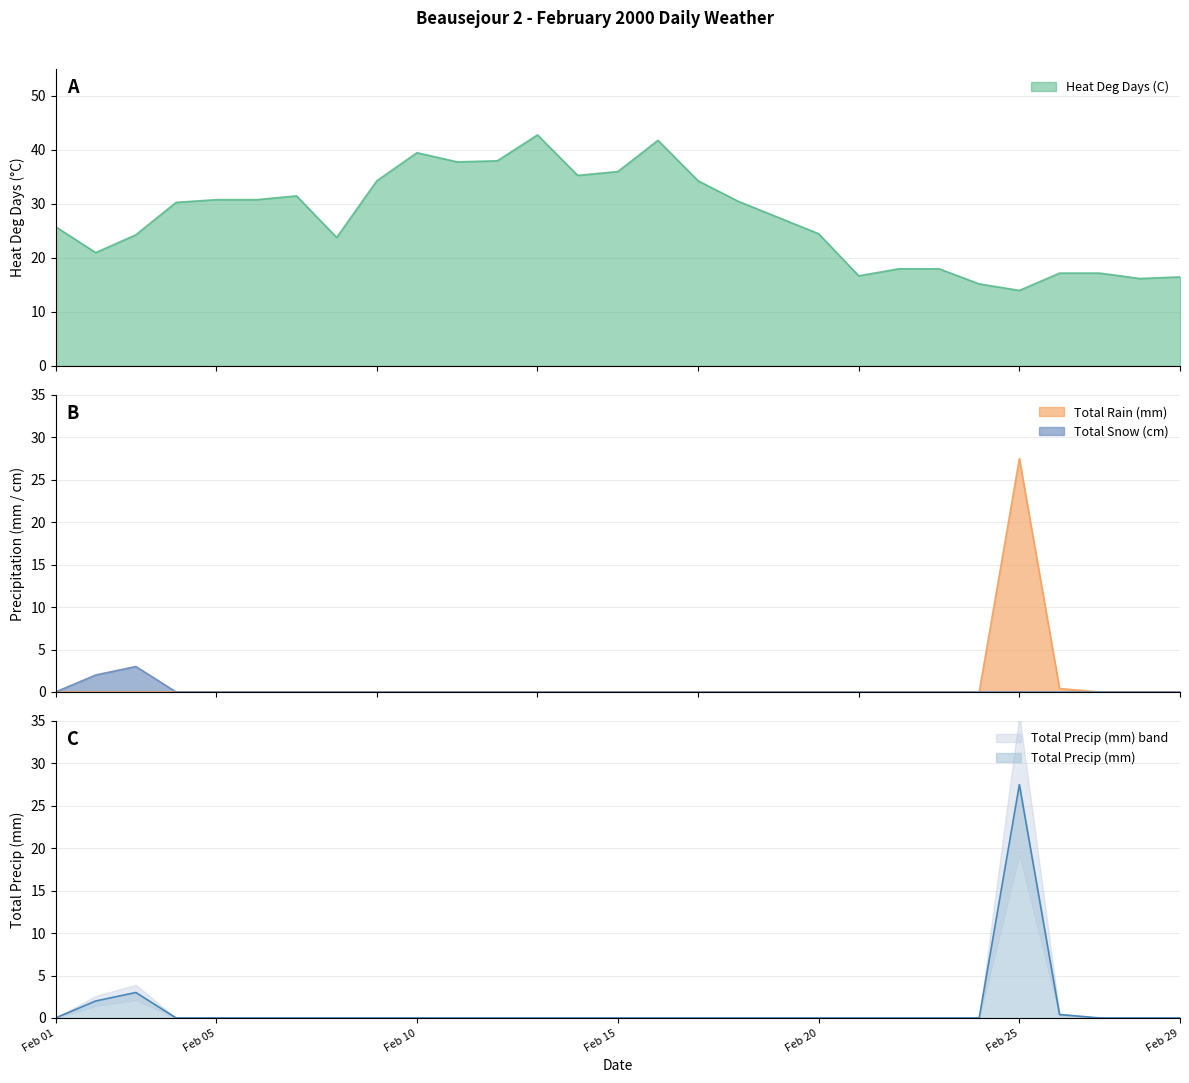

True or false: Total Precip (mm) and Total Rain (mm) cross at least once.

False